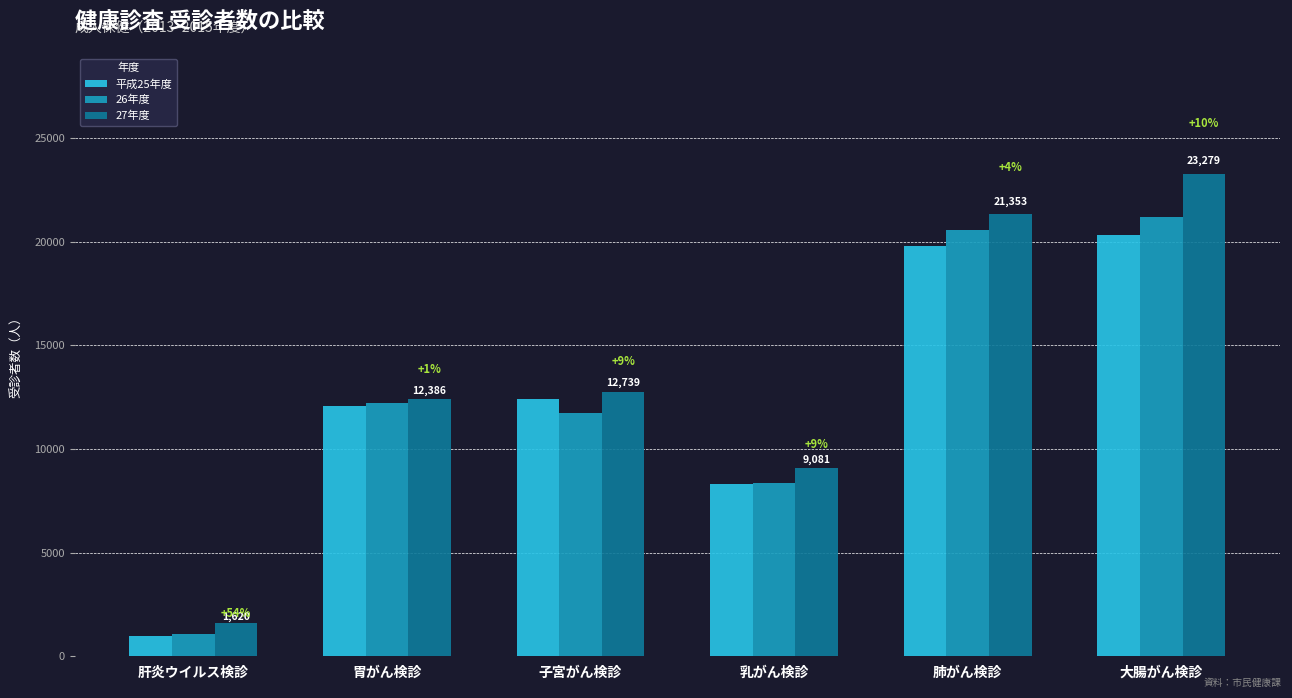

What is the difference between the maximum and minimum values in the 平成25年度 series?

19388